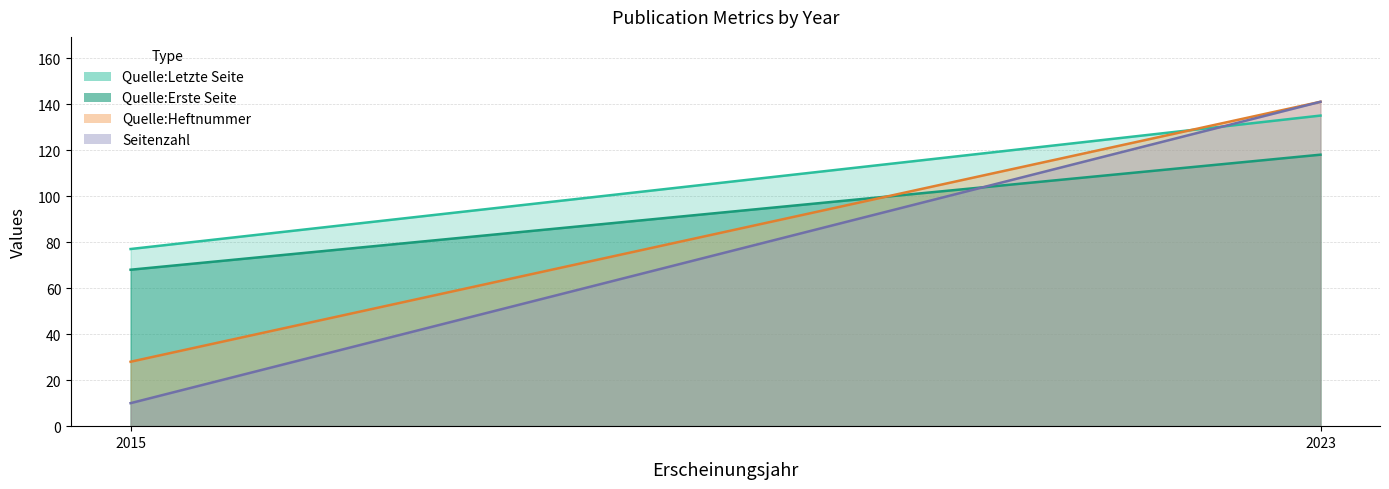

True or false: Quelle:Letzte Seite has more than 1 points higher than both neighbors.

False